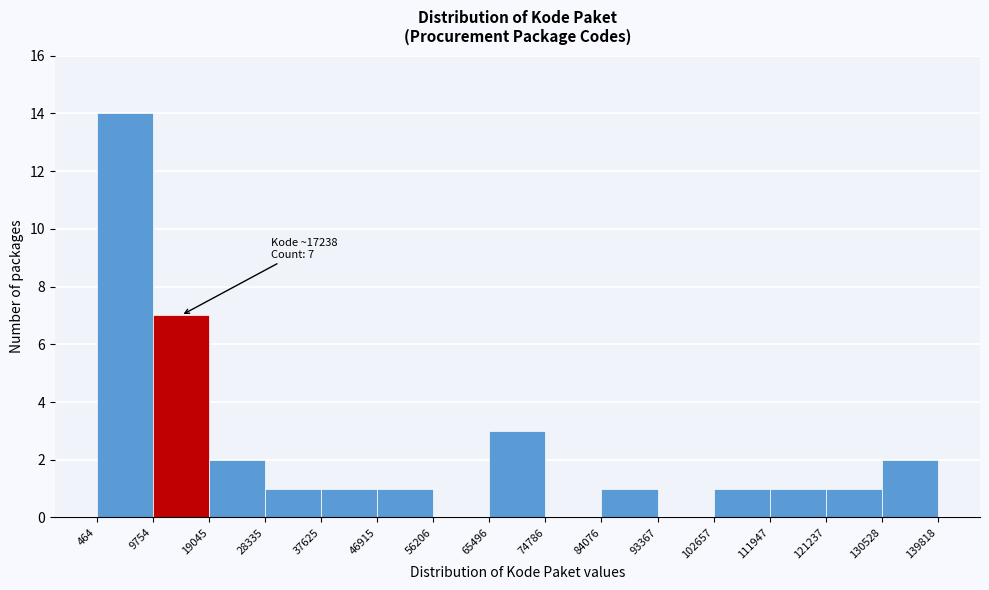

Over which range of the x-axis is the bar tallest?

464 to 9754